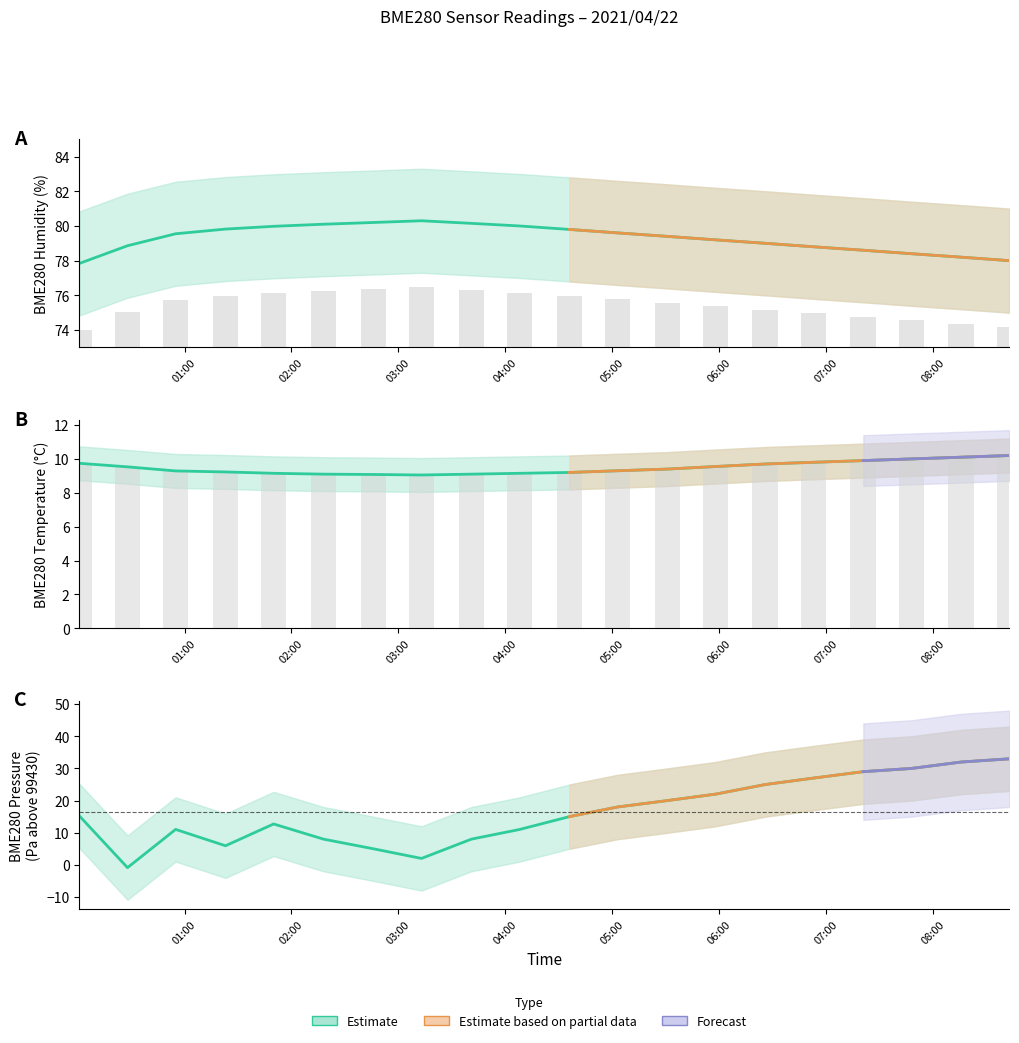

Which series changed the most between 2021/04/22 03:13 and 2021/04/22 07:48?

BME280_pressure_norm